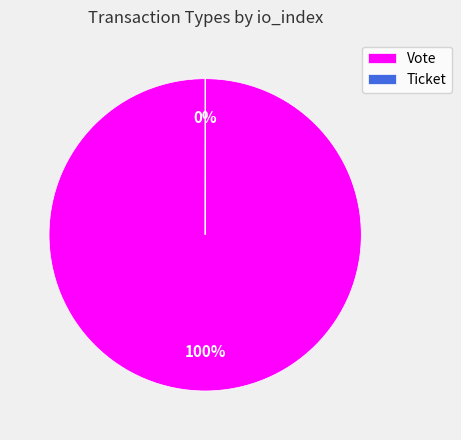

To the nearest percent, what is the average slice percentage?

50%